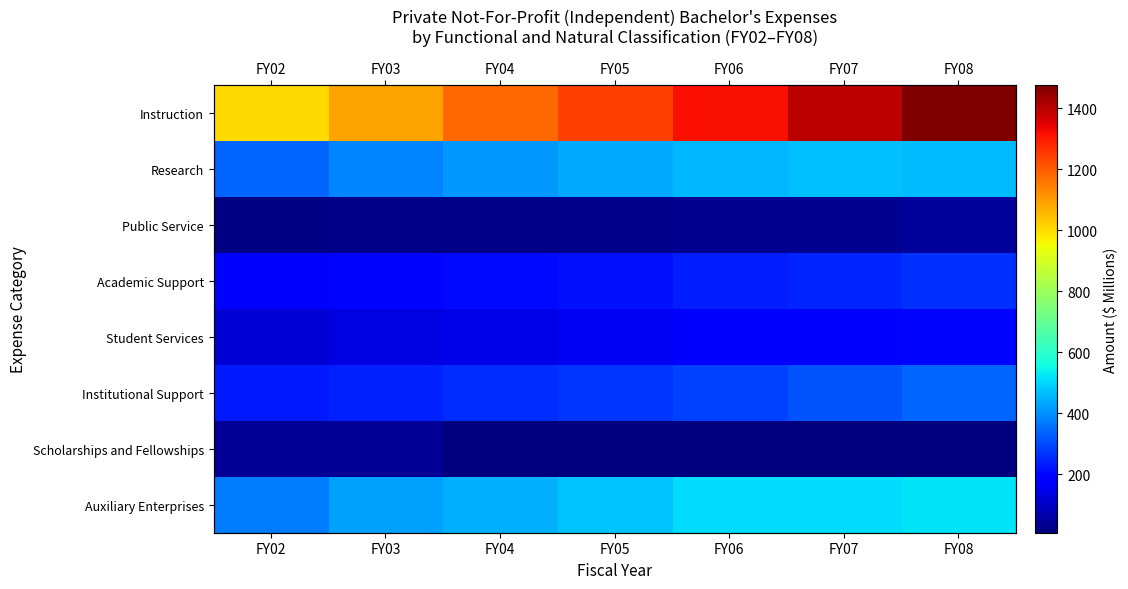

What is the average value of the Student Services series?

159.4